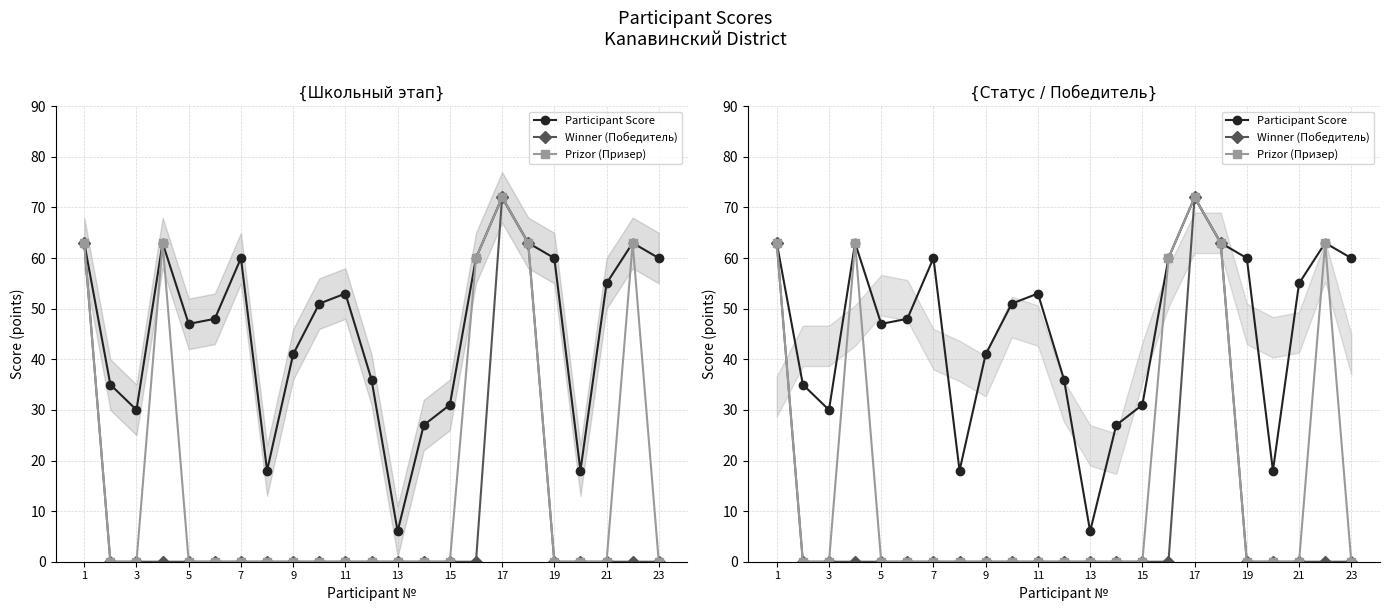

Rank the series by their maximum value, from highest to lowest.

Participant Score, Winner (Победитель), Prizor (Призер)